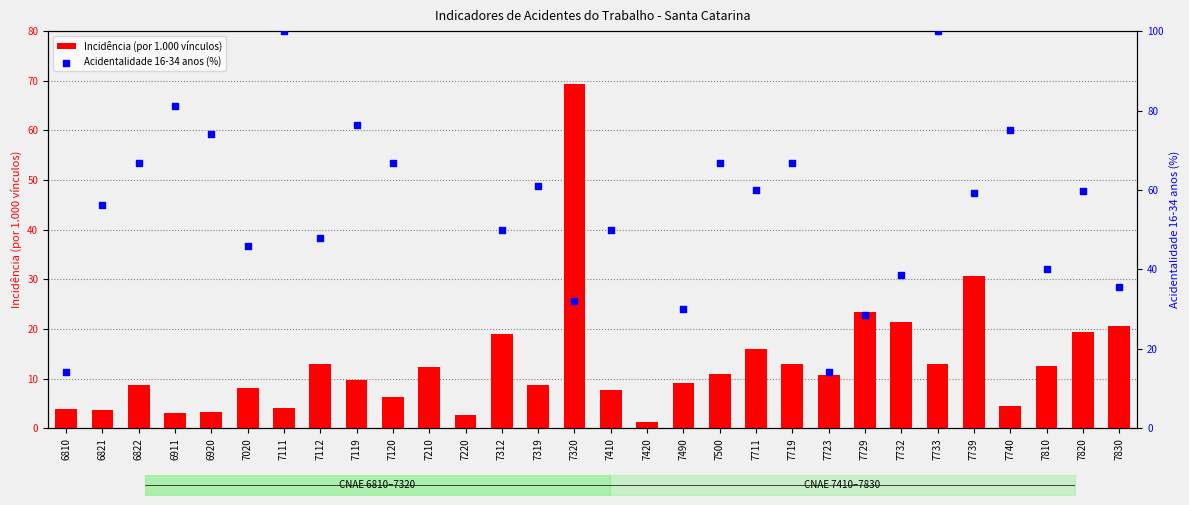

What is the change in value from 7112 to 7729?

+10.5